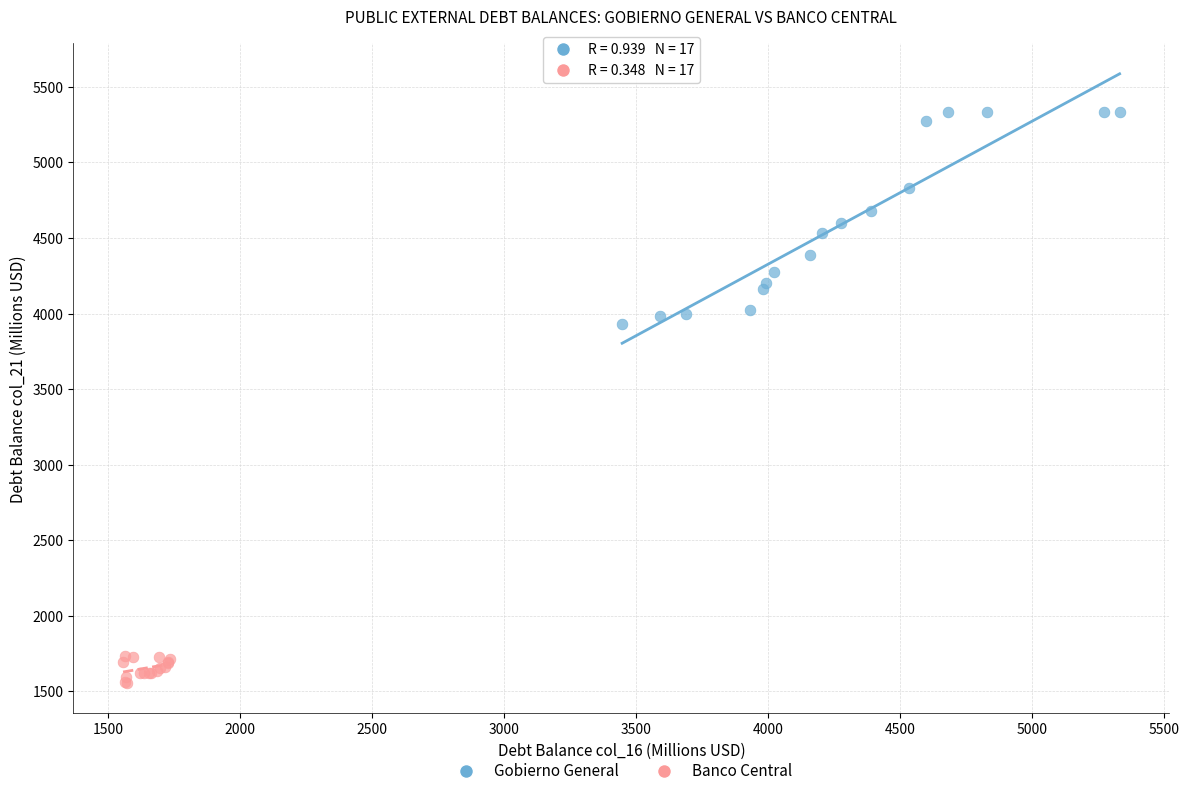

Which series has the largest Y range (max minus min)?

Gobierno General